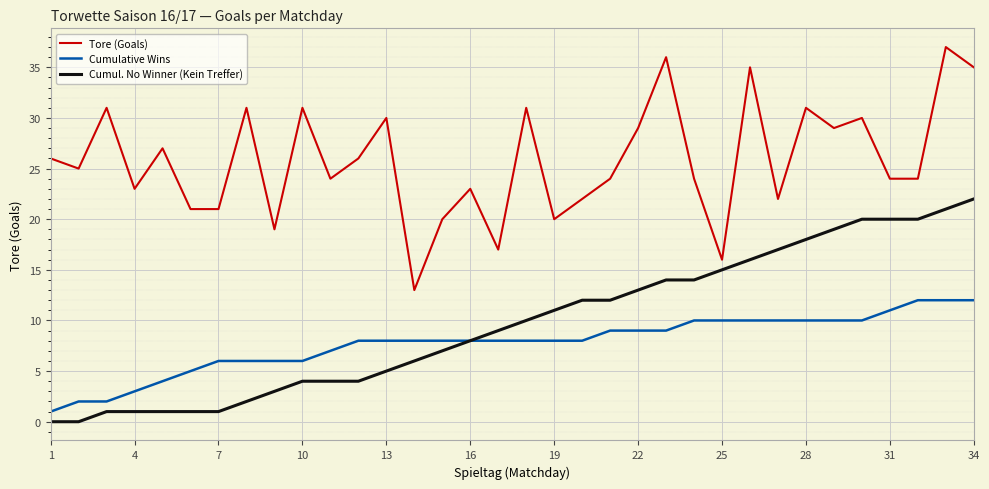

What is the highest value of the Tore (Goals) series?

37